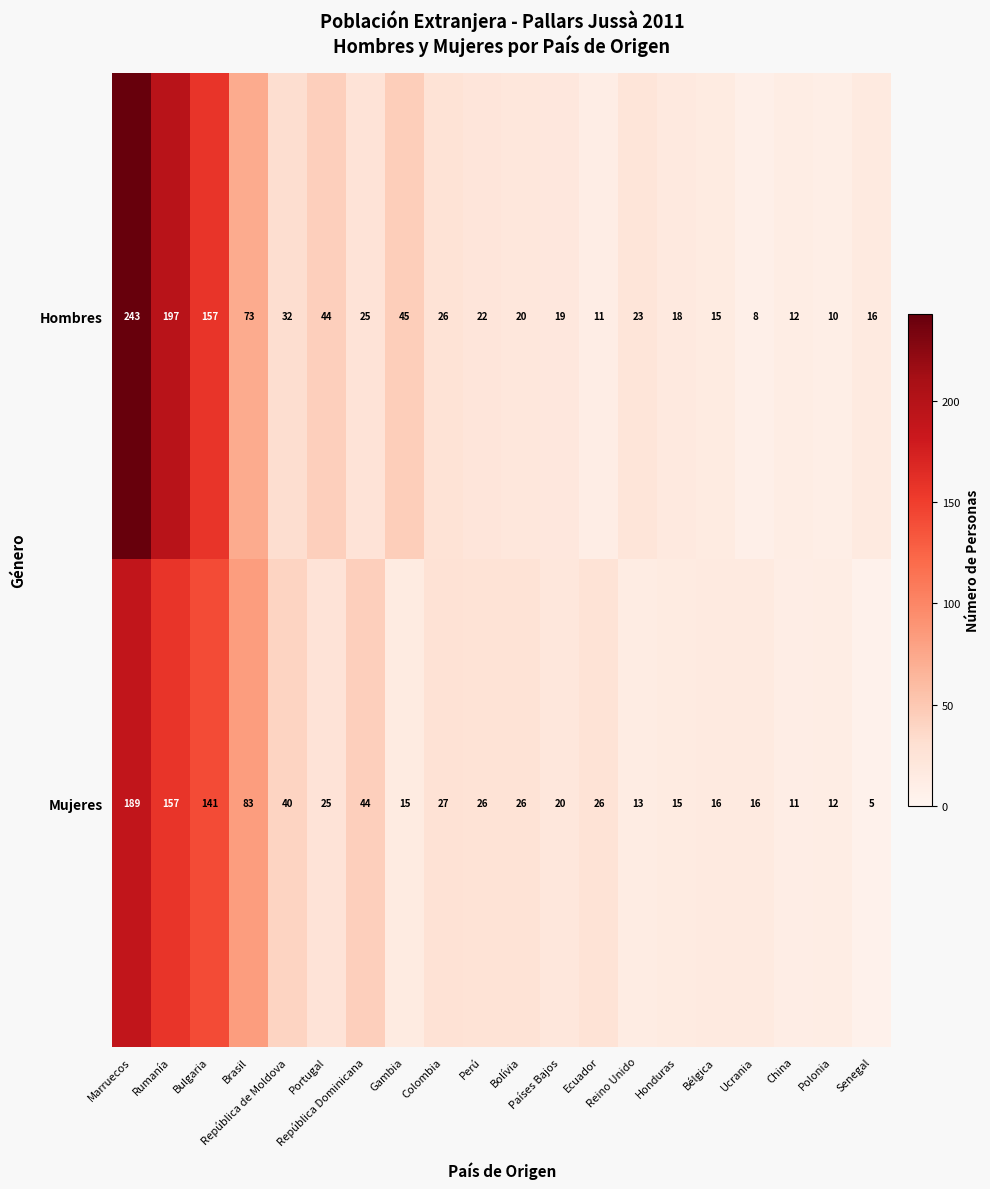

What is the average value of the Mujeres series?

45